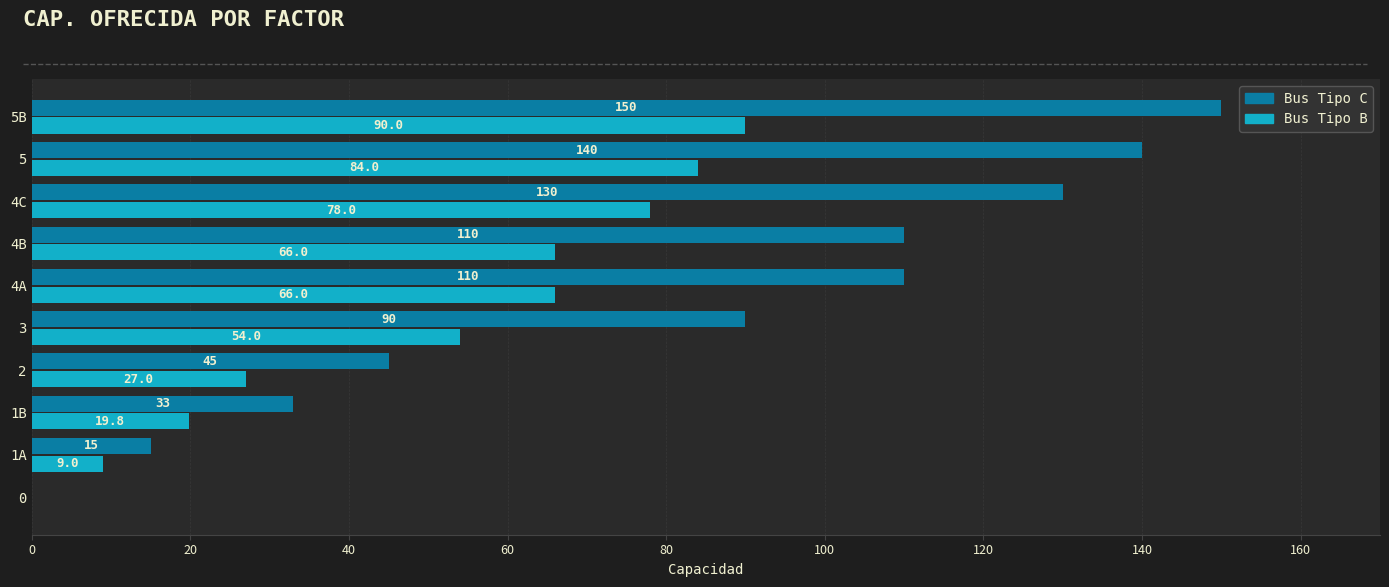

What is the sum of the Bus Tipo C values at 2 and 0?

45.0